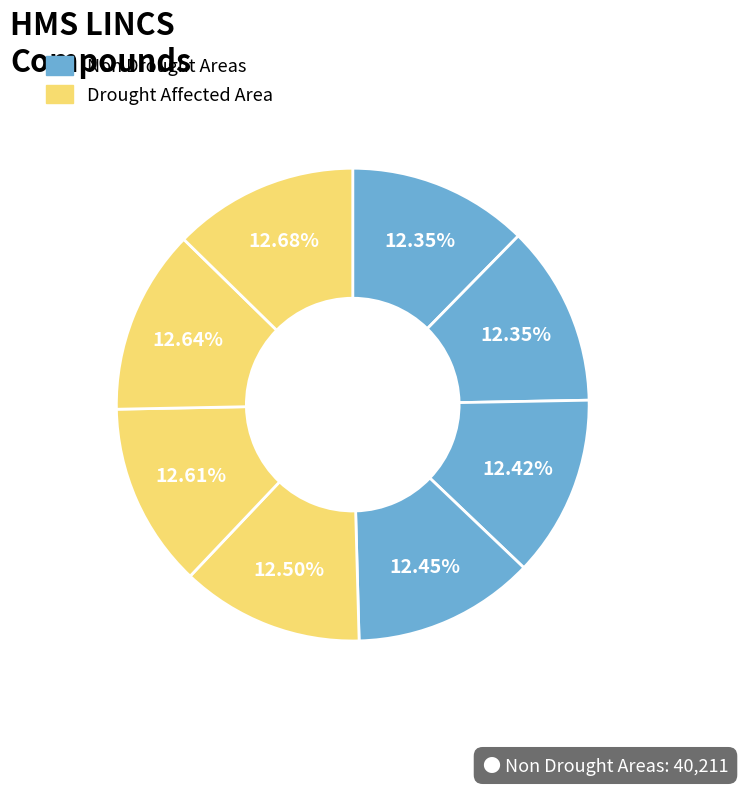

How many slices are in this pie chart?

8